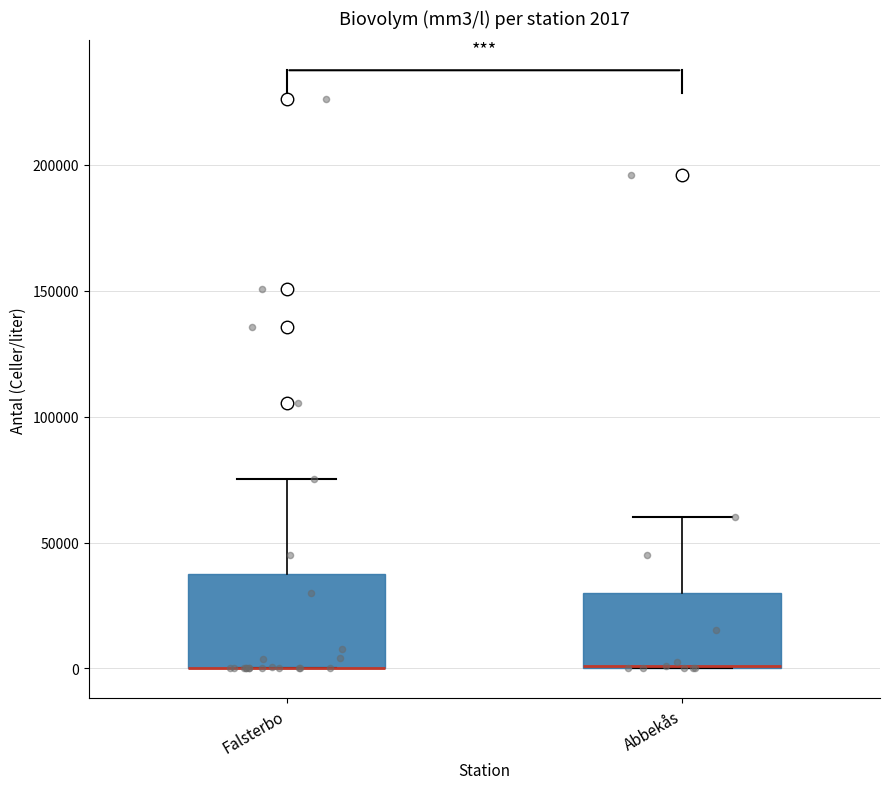

Comparing the boxes themselves (not the whiskers), which one is the tallest?

Falsterbo